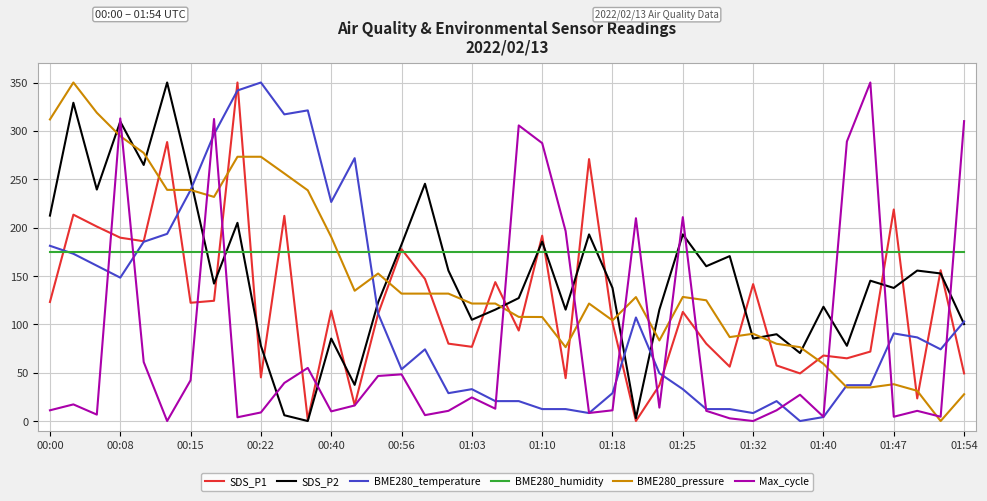

What are all the series names shown in the legend?

SDS_P1, SDS_P2, BME280_temperature, BME280_humidity, BME280_pressure, Max_cycle